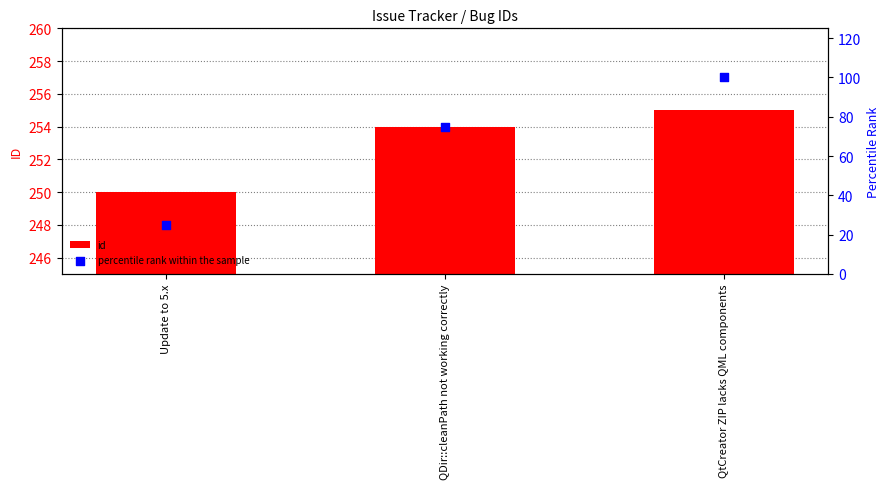

At which category is the sum across all series the highest?

QtCreator ZIP lacks QML components